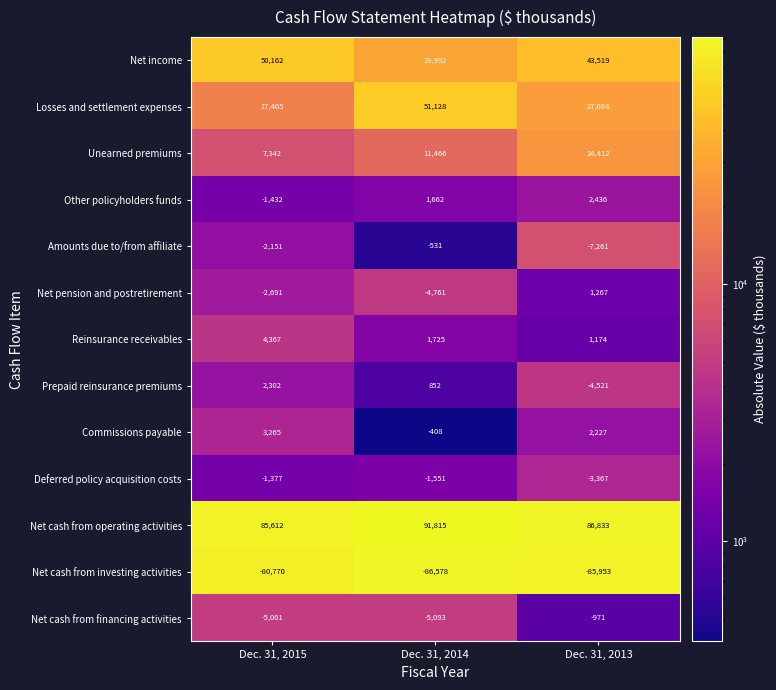

Where does the Commissions payable series first go above 2227?

Dec. 31, 2015